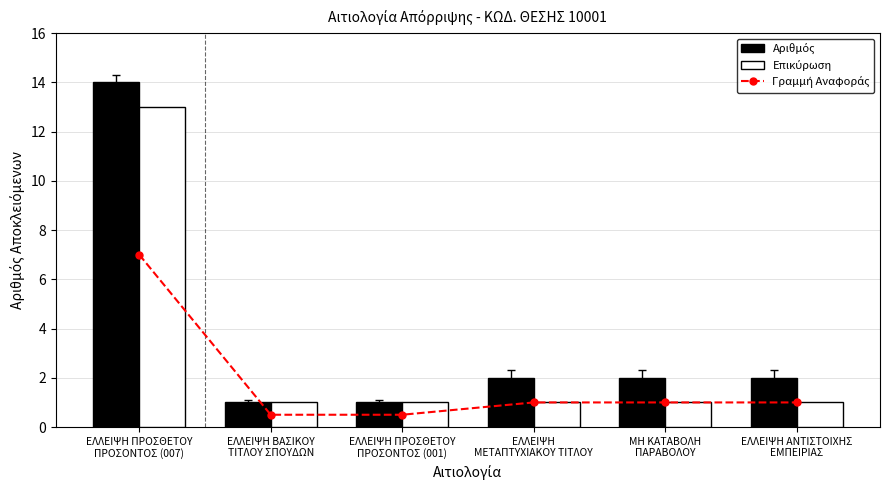

What is the total value across all series at ΕΛΛΕΙΨΗ ΑΝΤΙΣΤΟΙΧΗΣ
ΕΜΠΕΙΡΙΑΣ?

4.0